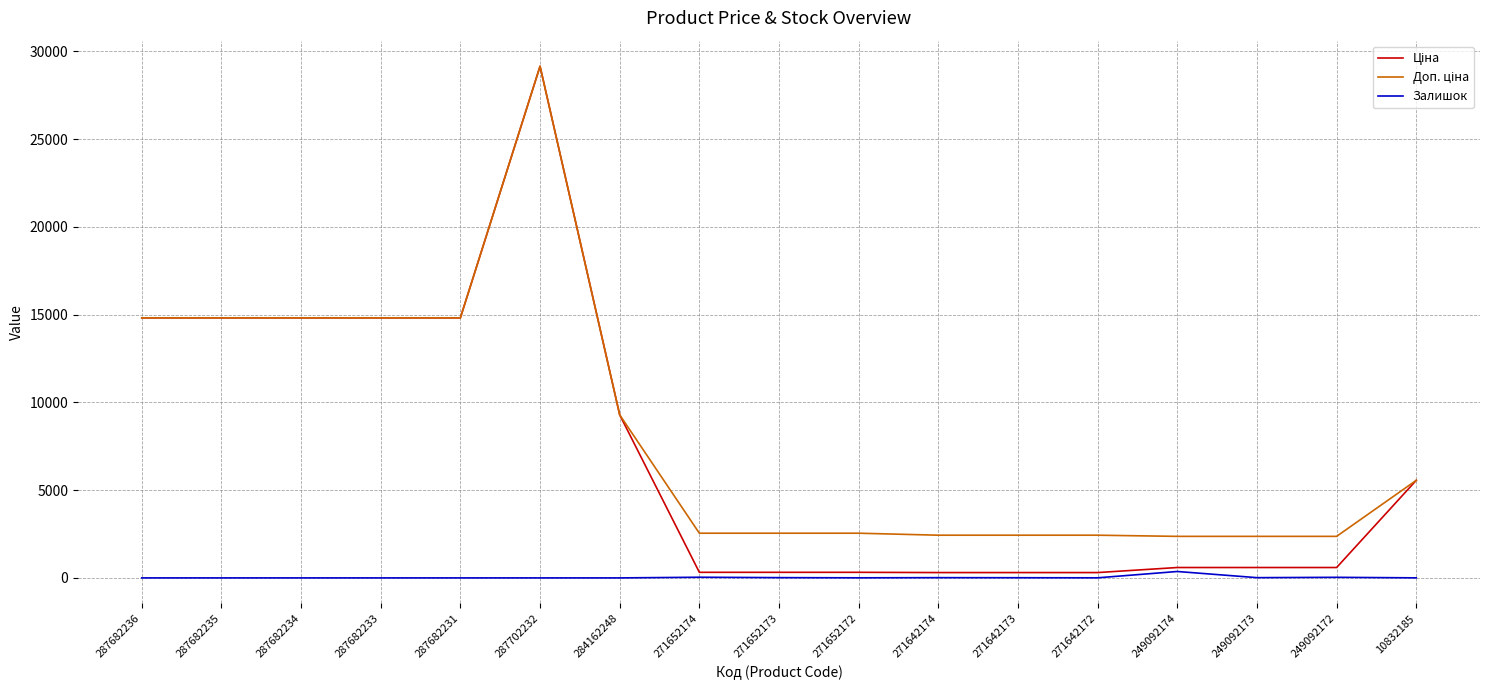

What is the spread (max minus min) of values at 249092174?

2001.5